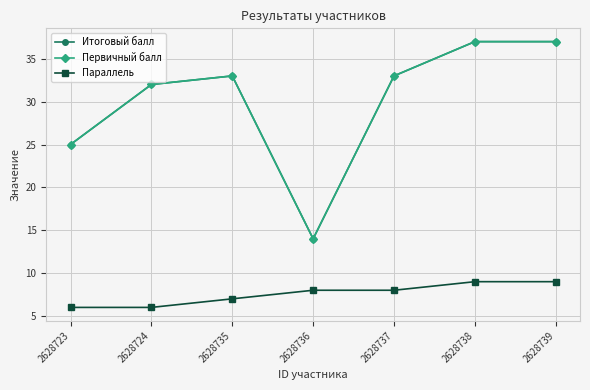

The value of Итоговый балл at 2628739 is 12. True or false?

False